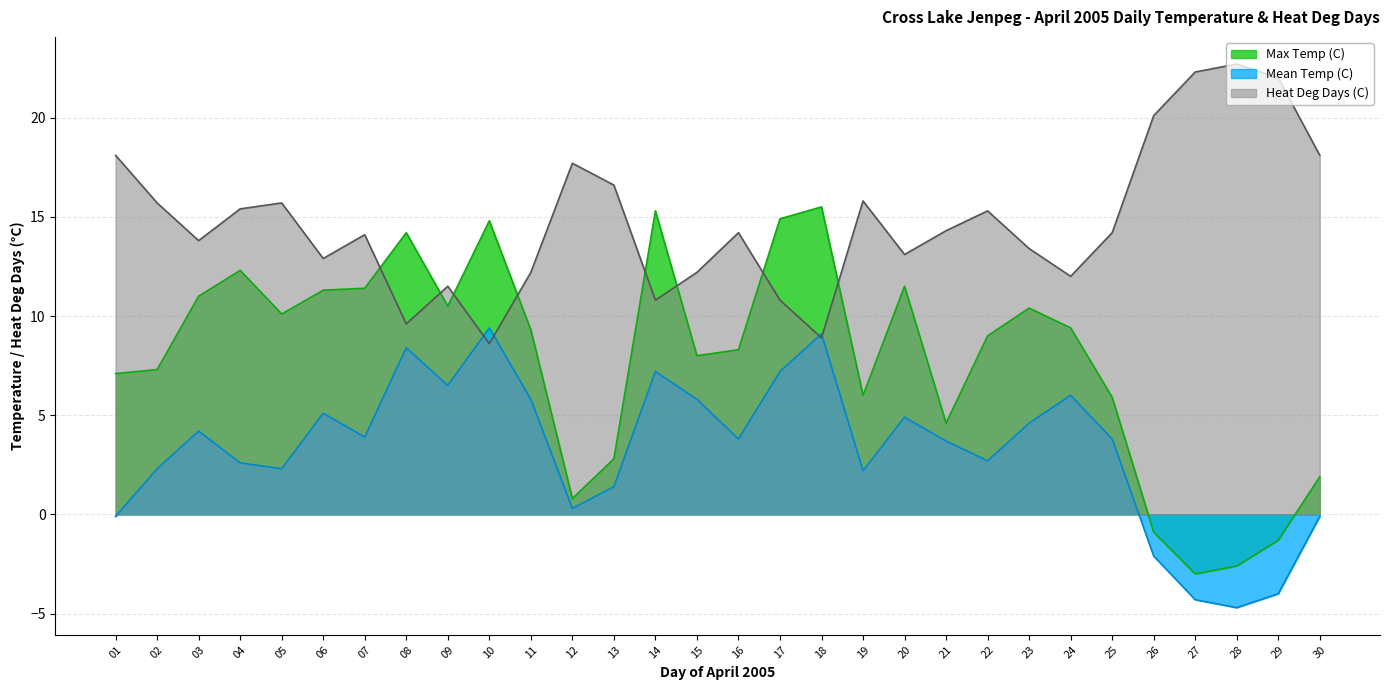

True or false: Max Temp (C) and Mean Temp (C) intersect in this chart.

False